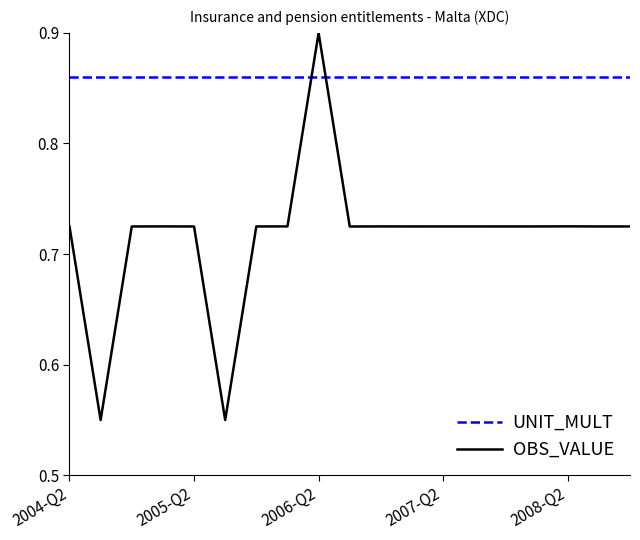

Rank the series by their average value, from lowest to highest.

OBS_VALUE, UNIT_MULT